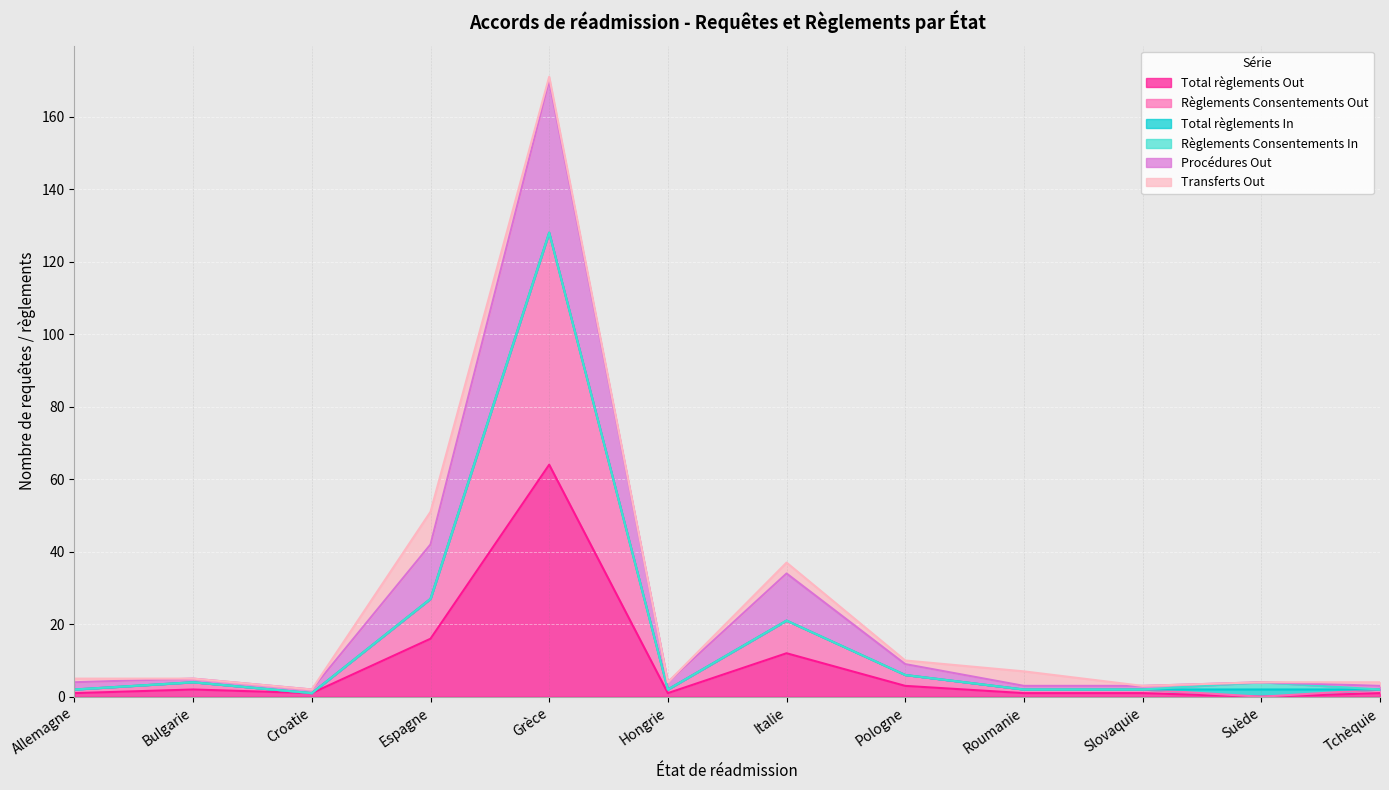

At how many categories does at least one series exceed 57?

1